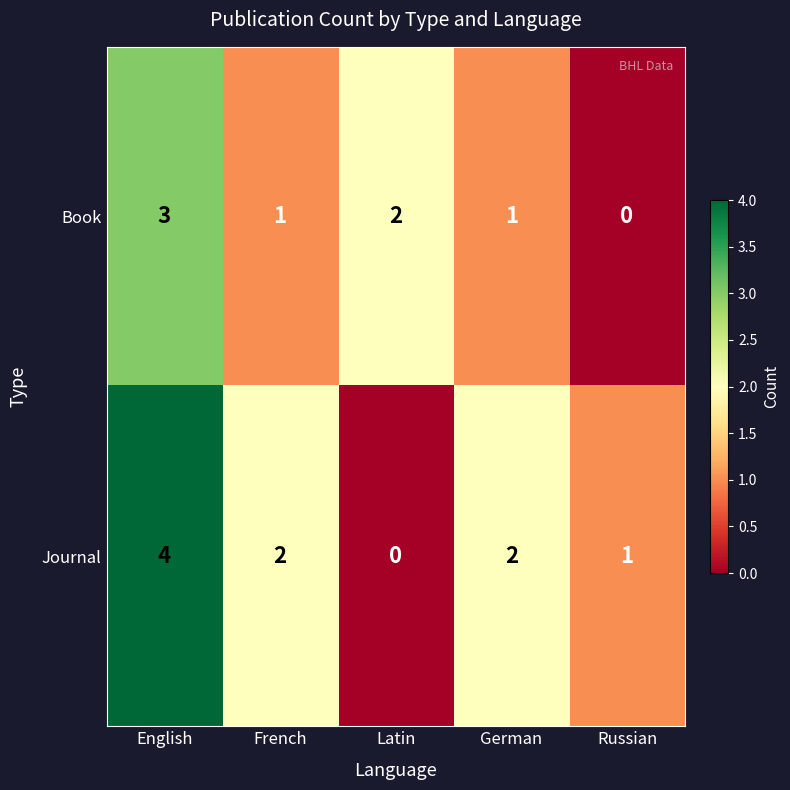

At how many categories does at least one series exceed 3?

1